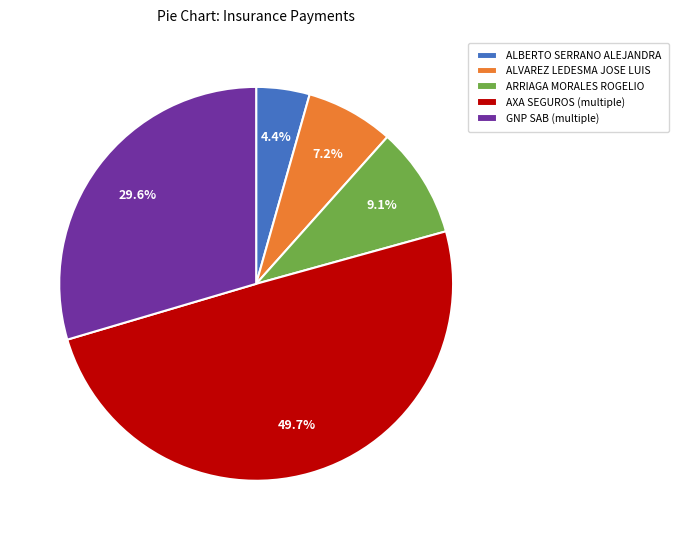

Which category has the smallest portion of the pie?

ALBERTO SERRANO ALEJANDRA